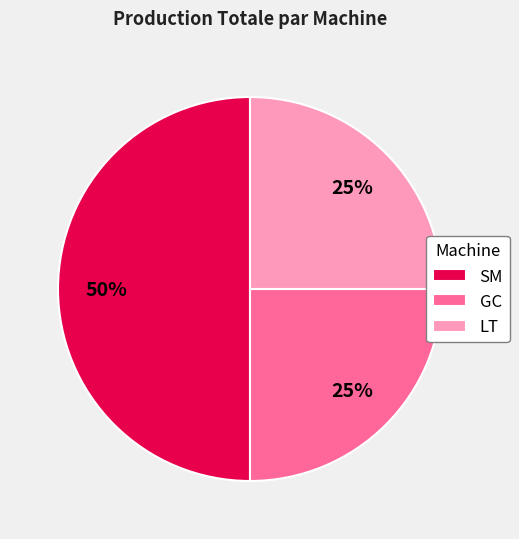

Is it true that LT is 25% of the pie?

True